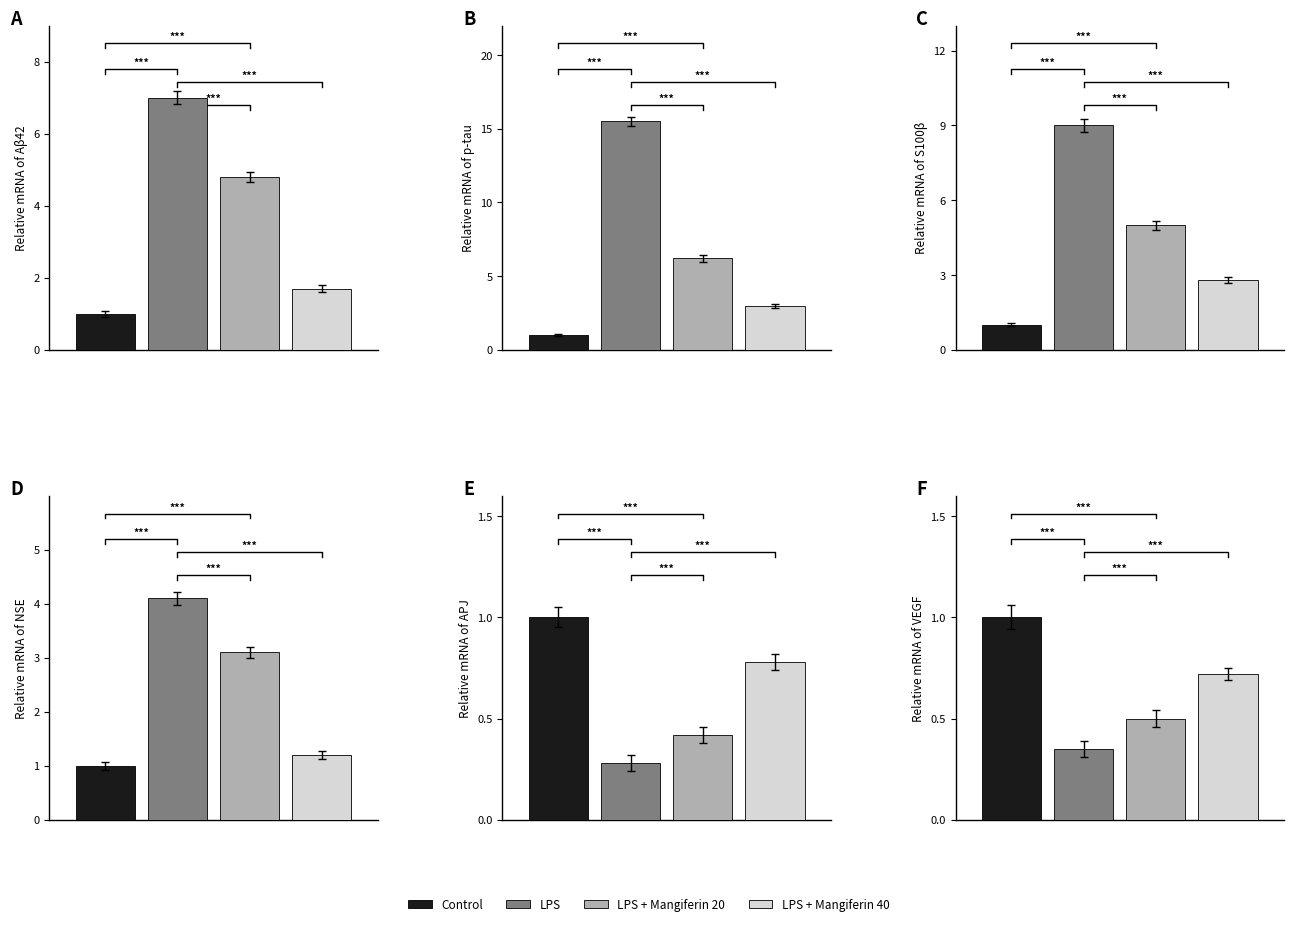

How many bars are there in each group?

4